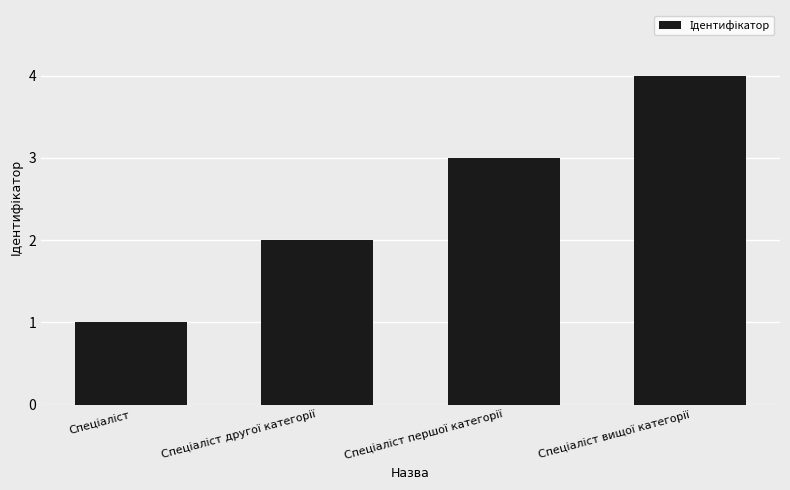

What is the difference between the maximum and minimum values?

3